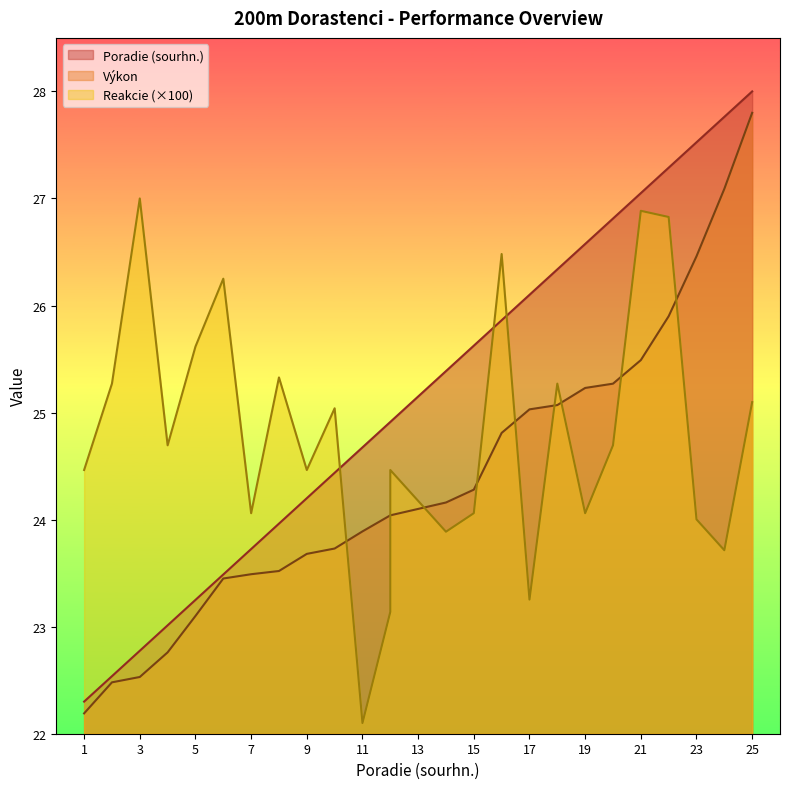

Which category has the highest value in the Reakcie series?

3